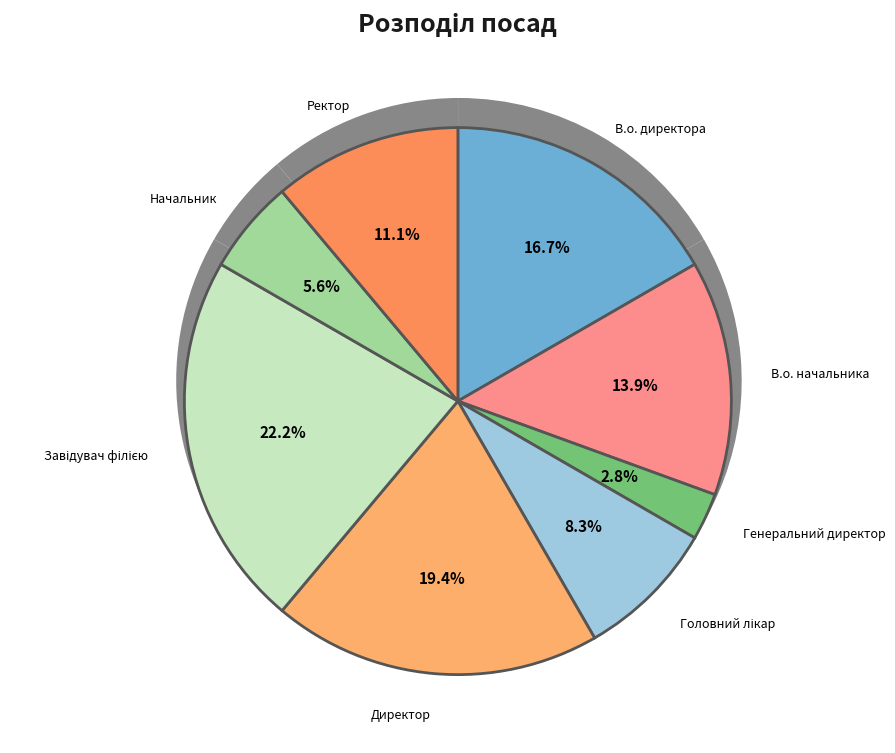

How much of the chart is everything except Ректор?

88.9%